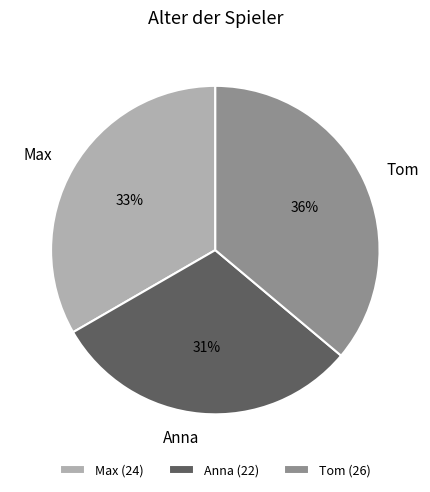

What is the ratio of the value at Anna to the value at Max?

0.9